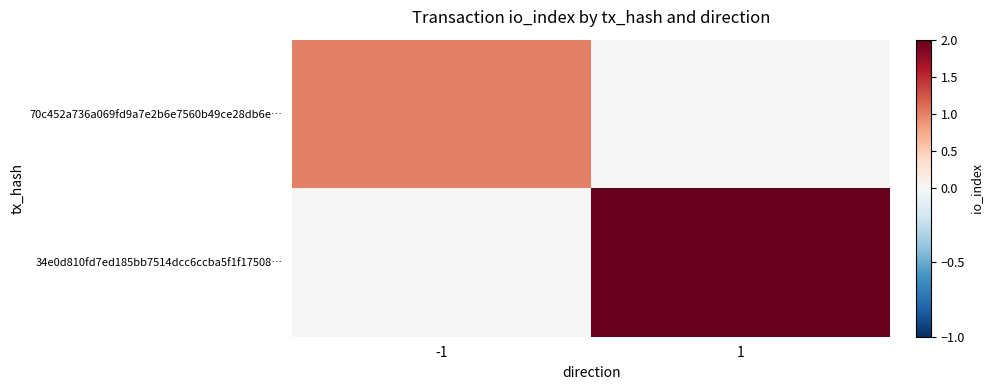

What is the difference between the highest and lowest values at -1?

1